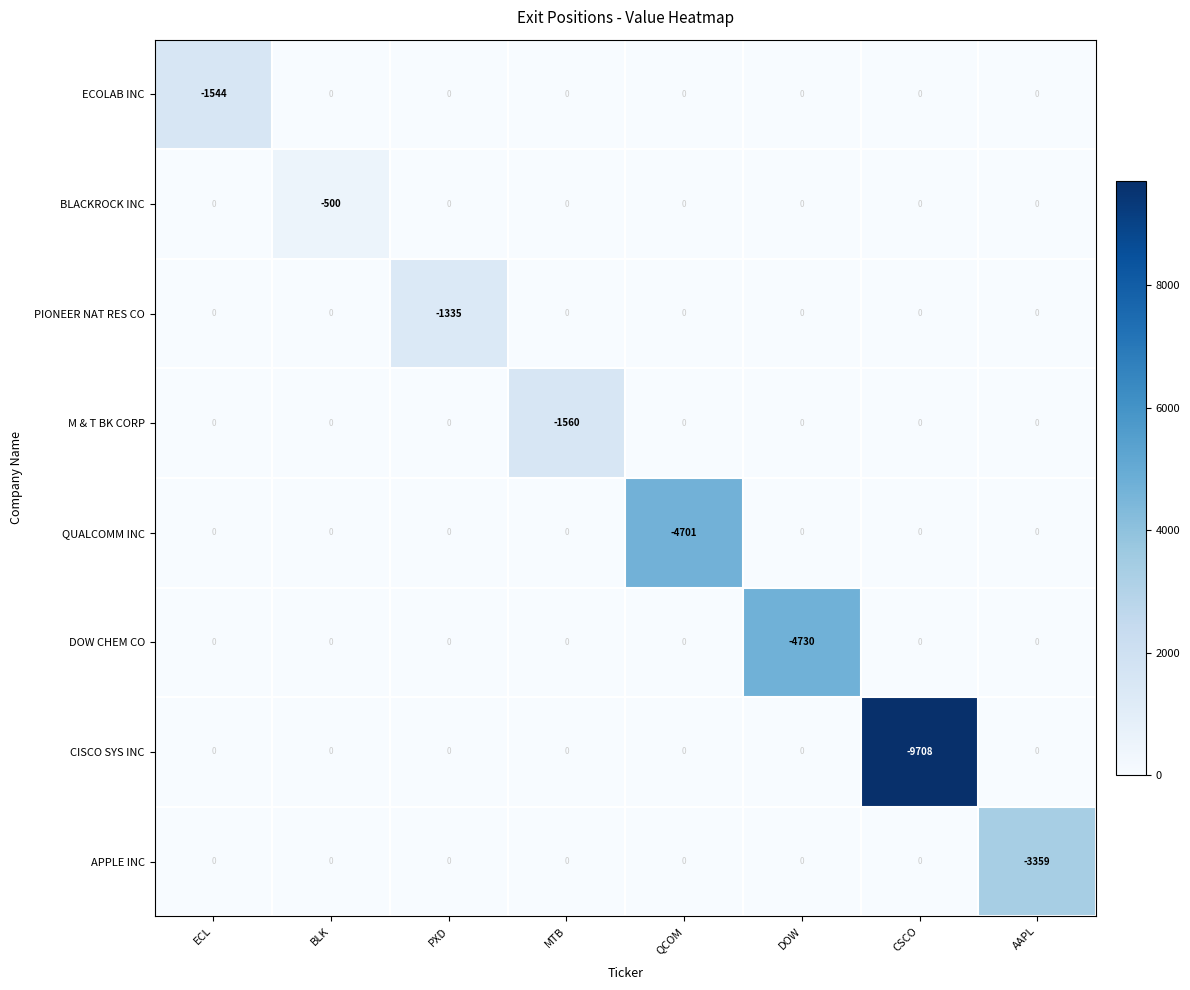

What is the difference between the maximum and minimum values in the QUALCOMM INC series?

4701